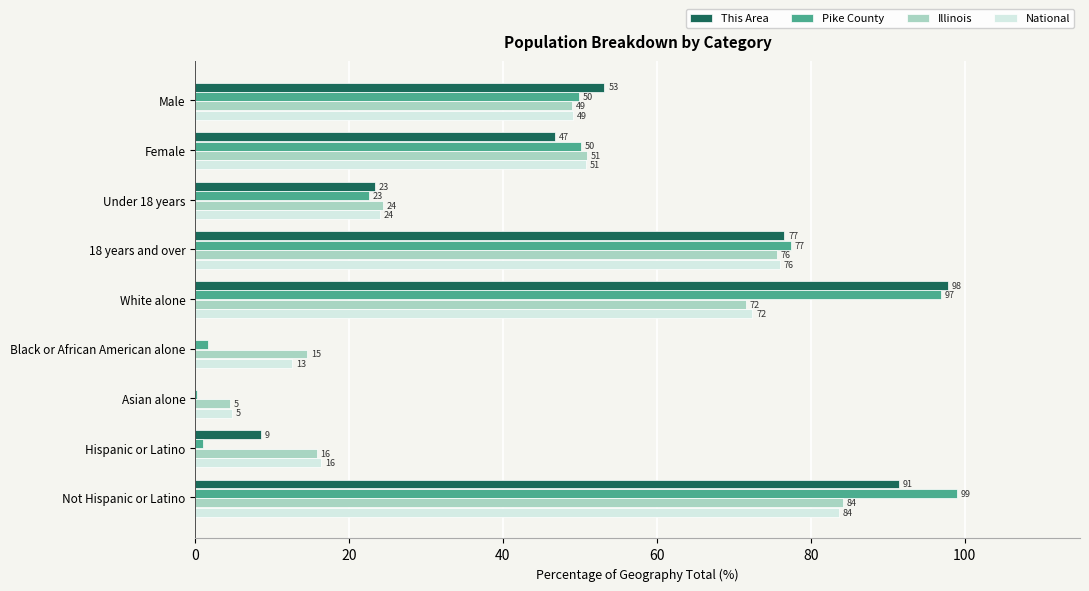

Is it true that This Area equals 91.5 at Not Hispanic or Latino?

True